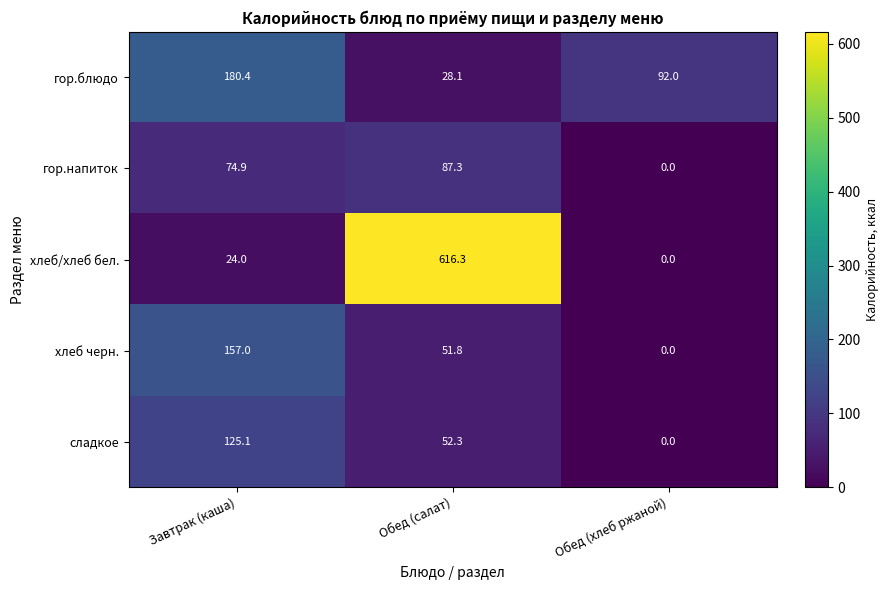

Is it true that гор.блюдо equals 46.5 at Обед (салат)?

False